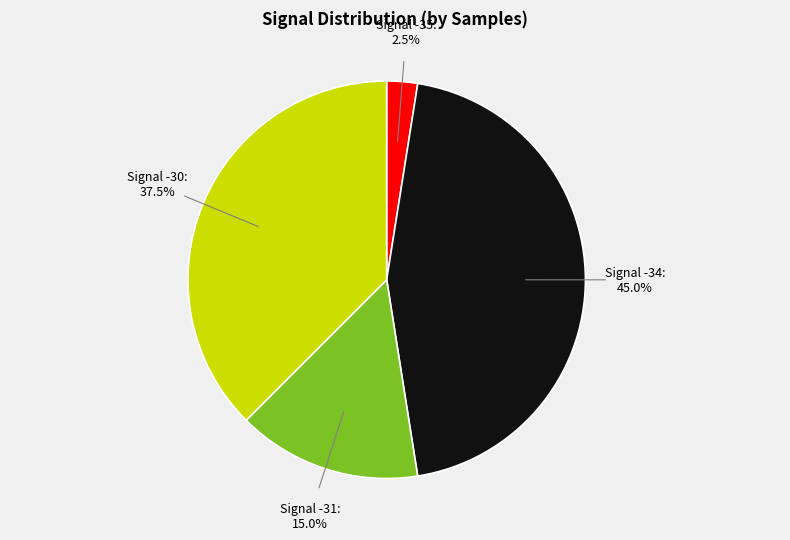

How many slices are in this pie chart?

4